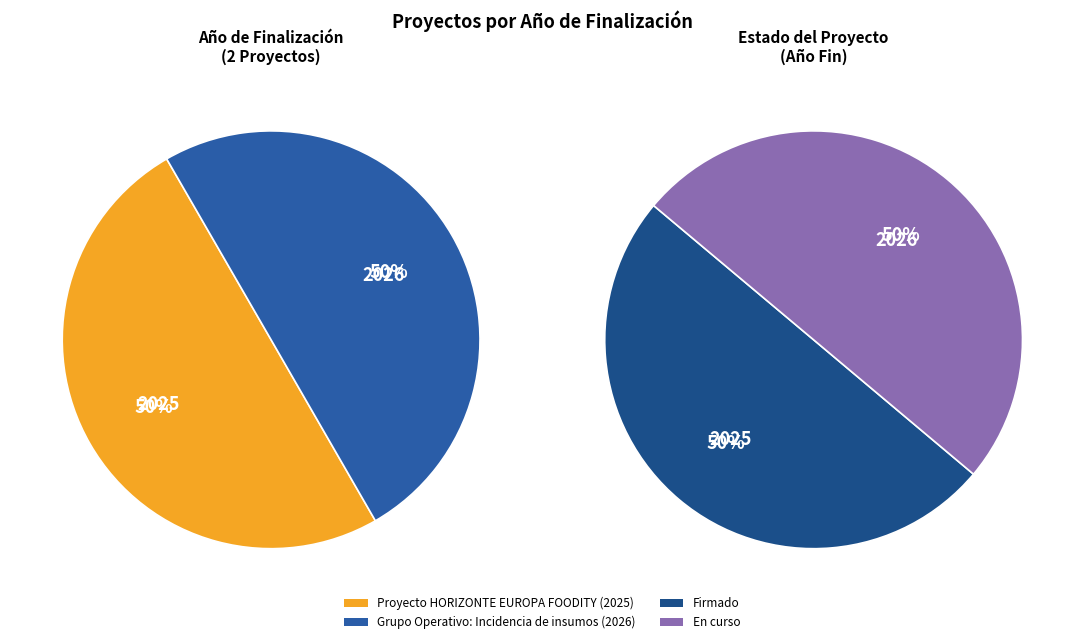

Which has a higher value, Grupo Operativo: Incidencia de insumos or Proyecto HORIZONTE EUROPA FOODITY?

Grupo Operativo: Incidencia de insumos